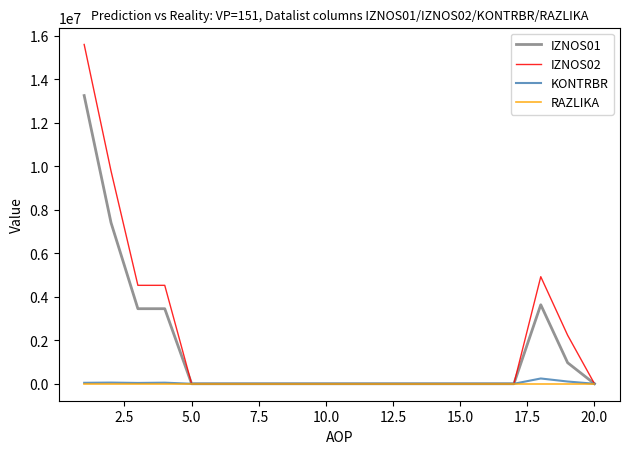

What are all the series names shown in the legend?

IZNOS01, IZNOS02, KONTRBR, RAZLIKA